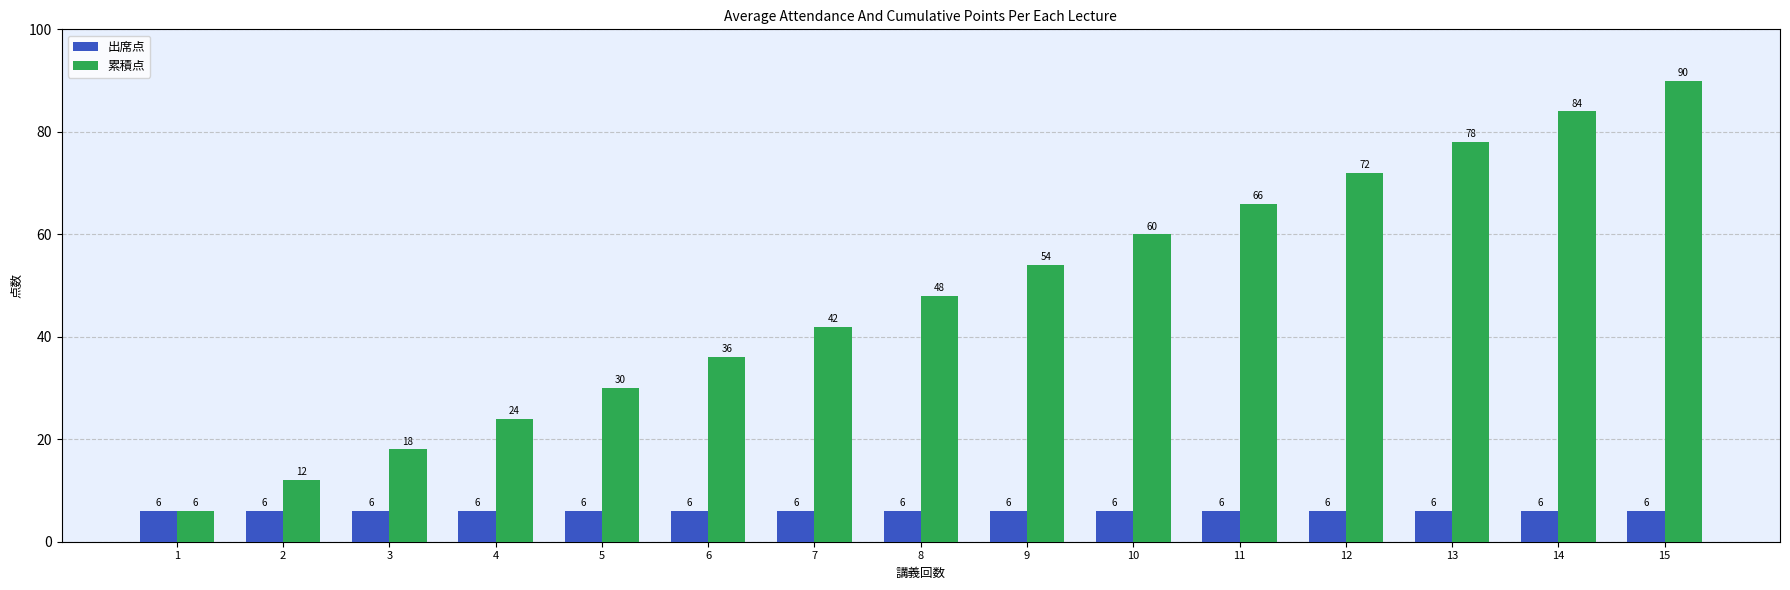

What is the approximate value of 累積点 at 11, to the nearest 10?

70